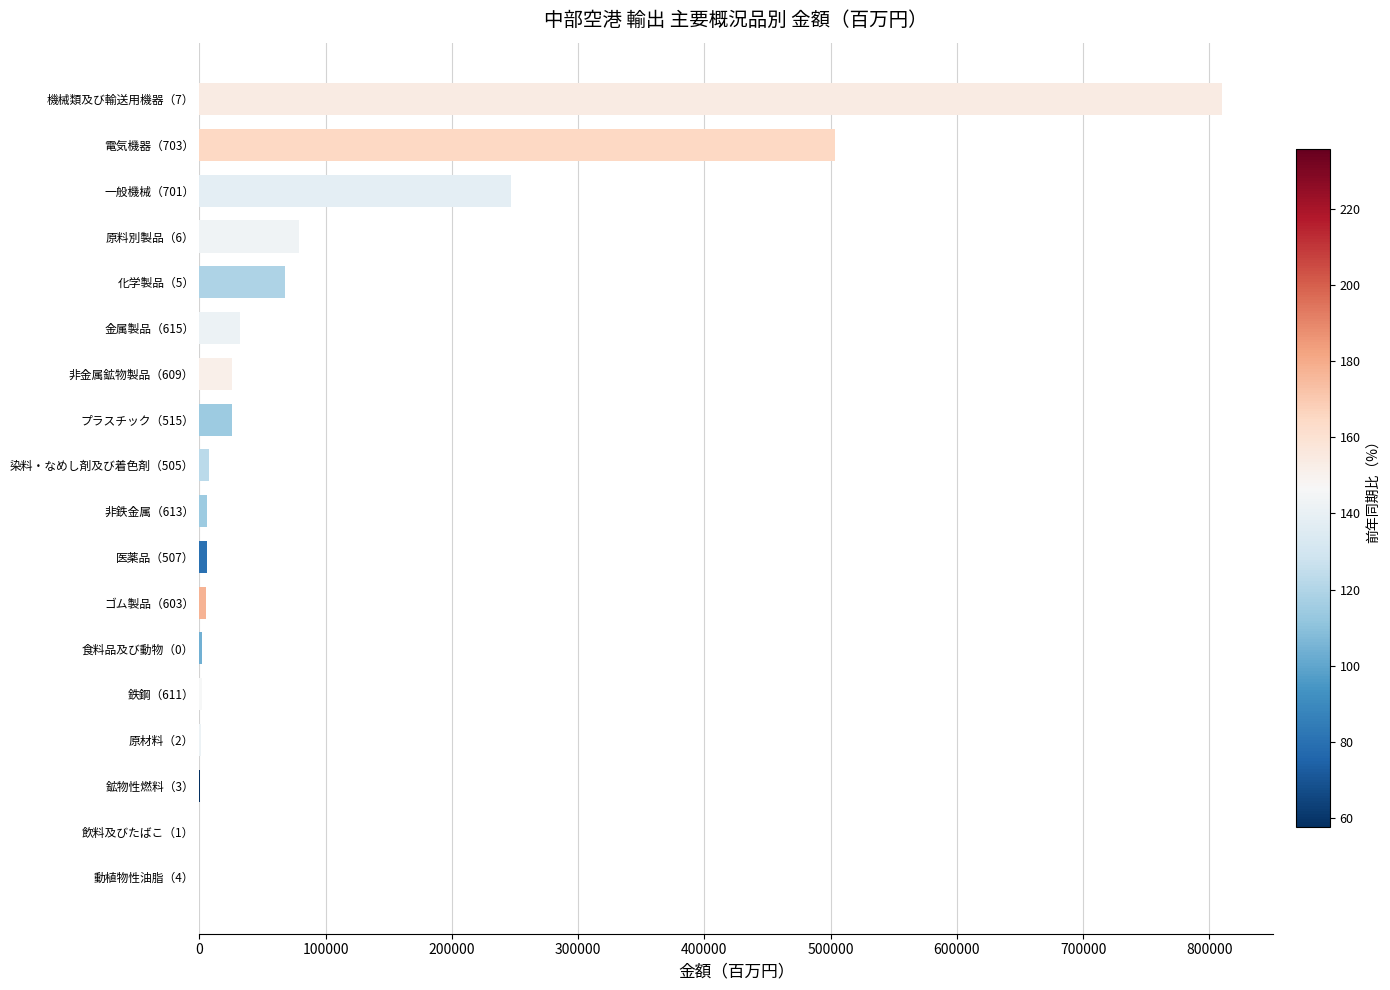

What is the sum of all values?

1821314.8